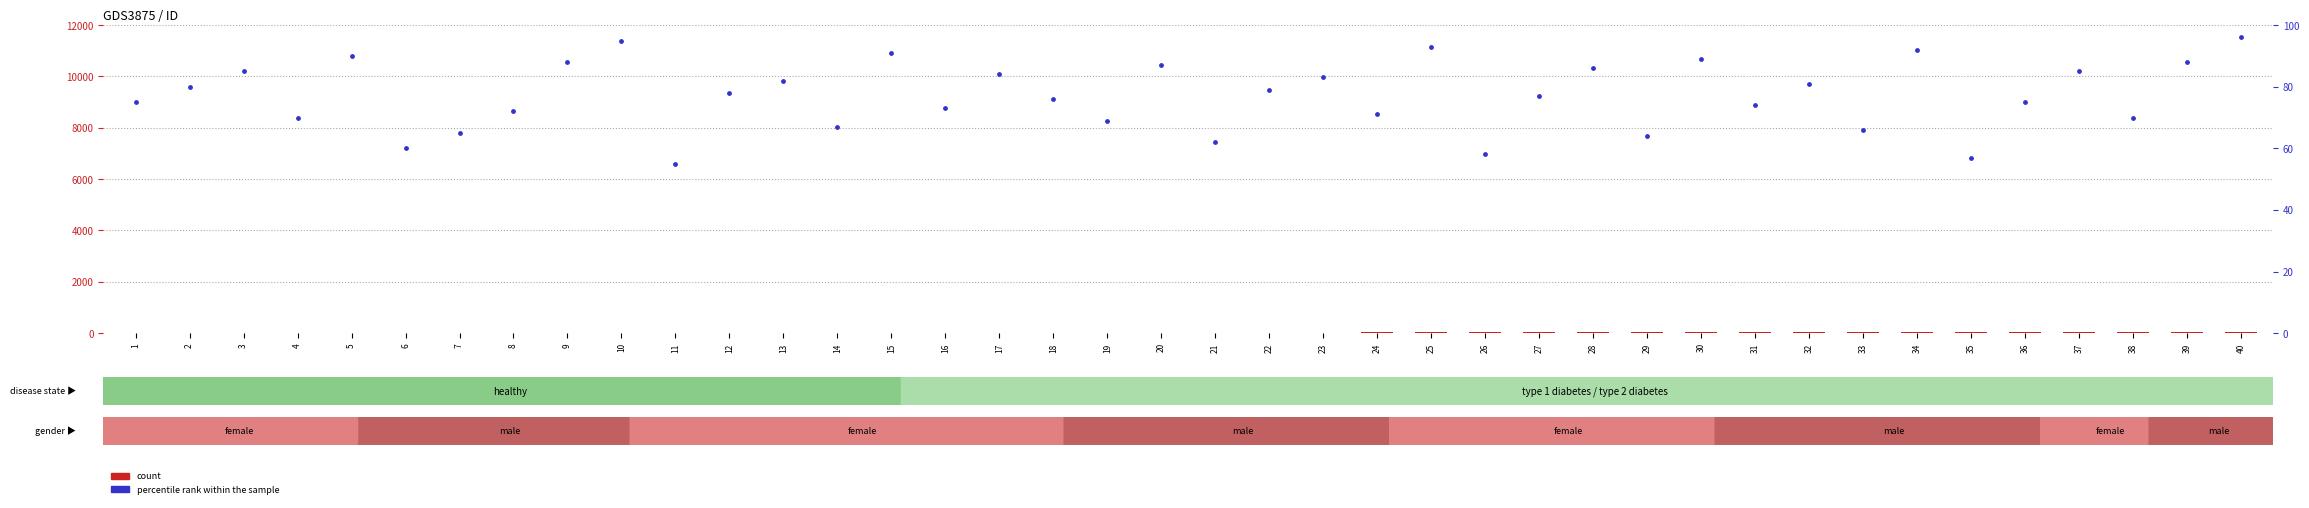

At how many categories does at least one series exceed 38?

40